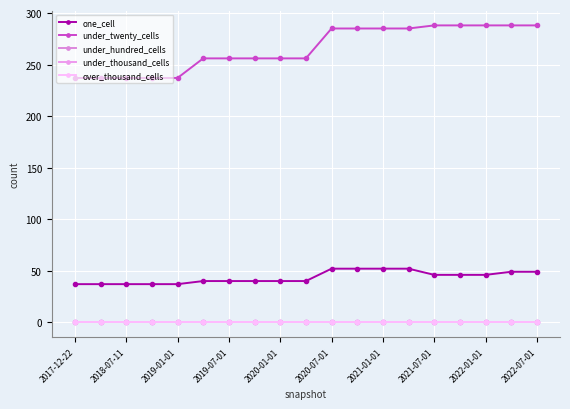

What is the maximum value shown in the chart?

288